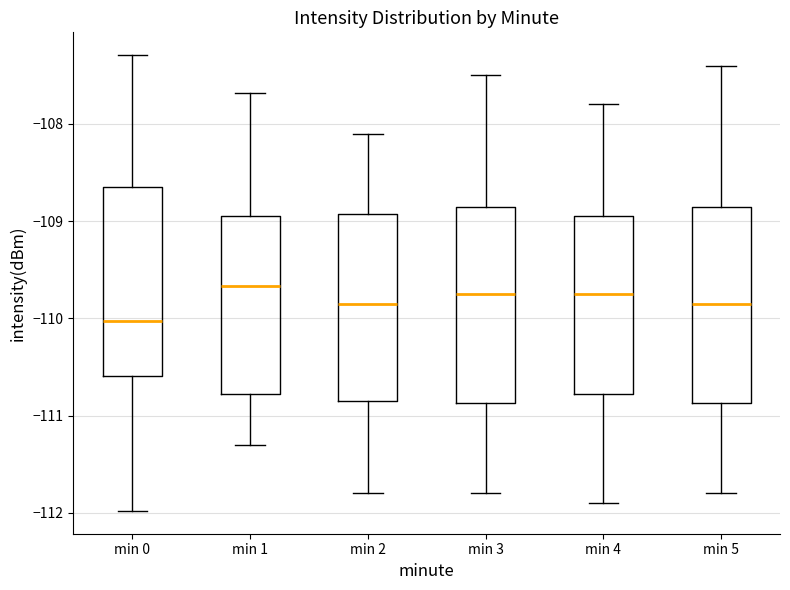

Reading left to right, transcribe this box plot: for each box, give where its median line is, the range the box spans, and where its two whiskers end, as read against the y-axis. The values are not printed on the chart, so give them approximately, as read against the axis.

min 0: median -110.0, box -110.6 to -108.6, whiskers -112.0 to -107.3
min 1: median -109.7, box -110.8 to -108.9, whiskers -111.3 to -107.7
min 2: median -109.8, box -110.8 to -108.9, whiskers -111.8 to -108.1
min 3: median -109.7, box -110.9 to -108.8, whiskers -111.8 to -107.5
min 4: median -109.7, box -110.8 to -108.9, whiskers -111.9 to -107.8
min 5: median -109.8, box -110.9 to -108.8, whiskers -111.8 to -107.4